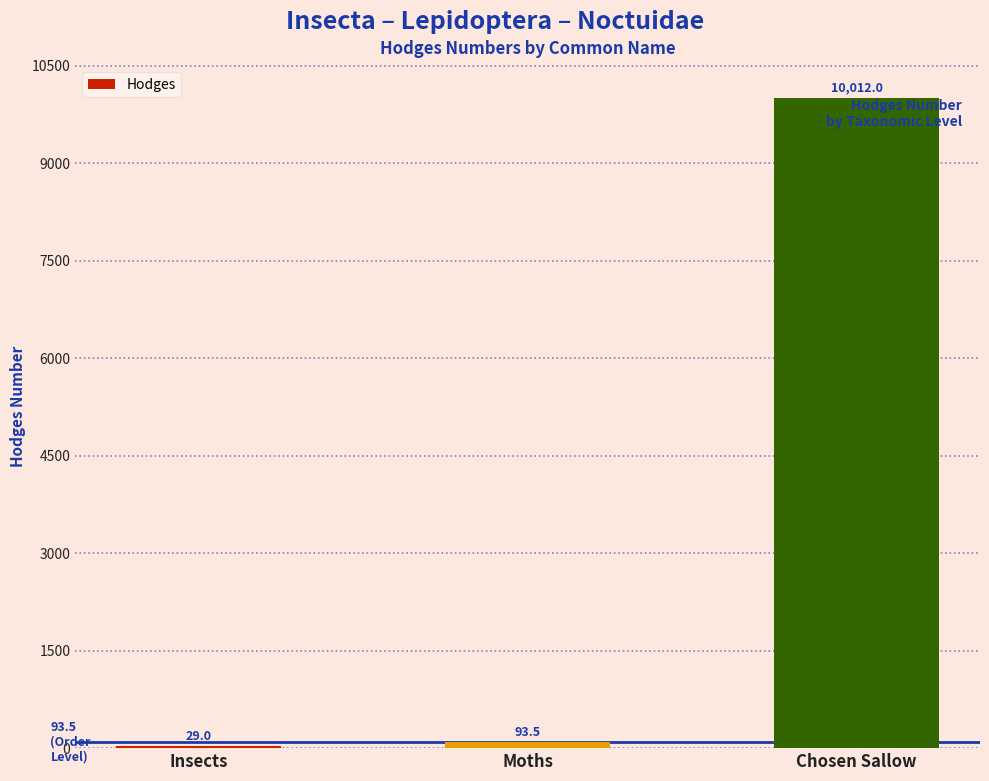

Between Chosen Sallow and Moths, which is larger?

Chosen Sallow